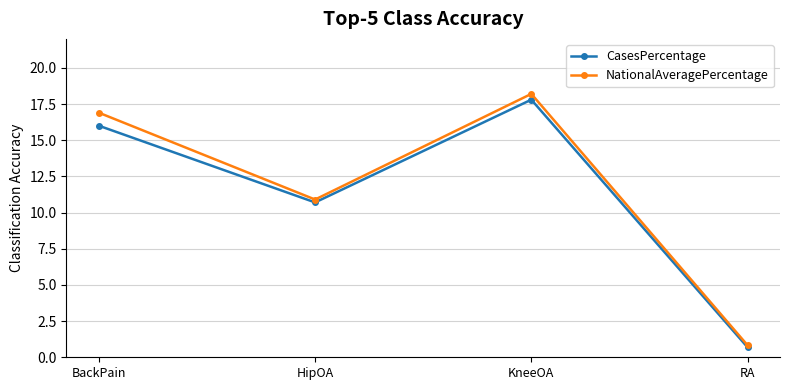

At which category is the sum across all series the highest?

KneeOA